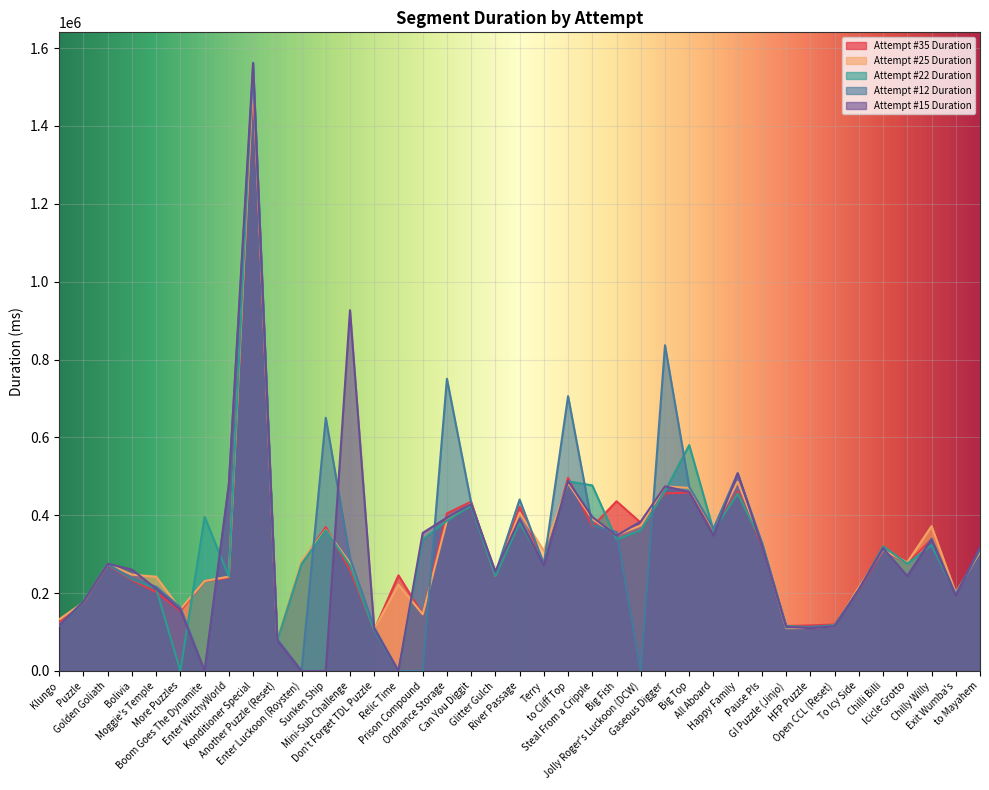

Reading left to right, list all the values displayed in this chart.

Attempt #35 Duration: 124323	174150	272441	233541	202631	153932	230747	239781	1513812	77789	277767	369767	259368	105366	245760	145335	404678	434873	242662	421685	275591	496040	370607	435859	380736	456023	458317	362170	460301	323796	115615	117039	119376	207223	309271	277510	337935	198164	309863
Attempt #25 Duration: 132708	176293	275039	247519	242155	158779	231064	242351	1523416	78375	282383	362798	277387	107344	221791	145695	386655	430182	244951	406774	308646	482614	390270	349358	373565	474016	470256	363092	486221	327603	109892	110471	115158	214934	311136	278953	371994	200585	306215
Attempt #22 Duration: 116663	175405	274236	236088	211576	0	395799	242486	1562332	77686	274626	361719	271000	104021	0	337255	385901	424326	243617	380568	275223	487127	476647	337671	361359	462057	580124	361078	455224	330436	115434	112664	117776	208400	320087	275606	323200	196752	312583
Attempt #12 Duration: 117578	178857	273964	237572	216428	163490	0	478415	1538951	82464	0	650440	289399	111864	0	0	750640	431804	250899	440396	275002	705921	373672	356962	0	836711	472847	365825	507930	329422	111717	113488	115407	209787	313049	244549	339607	196816	311702
Attempt #15 Duration: 116907	177312	275448	260606	211247	157103	0	479087	1561473	77938	0	0	926741	108568	0	354607	393894	428823	256055	390639	270868	487962	395536	347892	383968	474471	459758	347751	507894	322199	113856	109820	114692	209222	316039	243168	337750	193266	317901